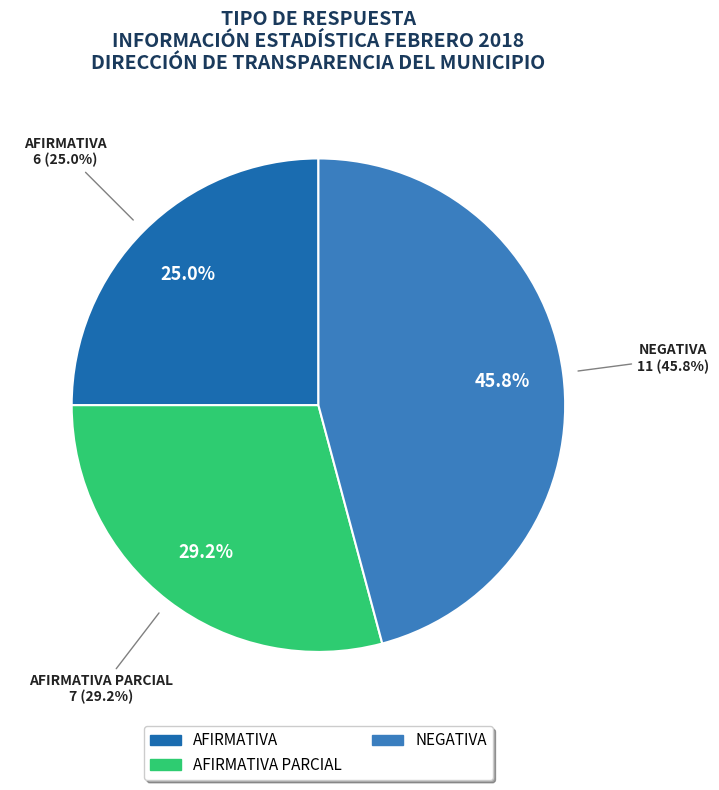

Does AFIRMATIVA represent more than half of the total?

No